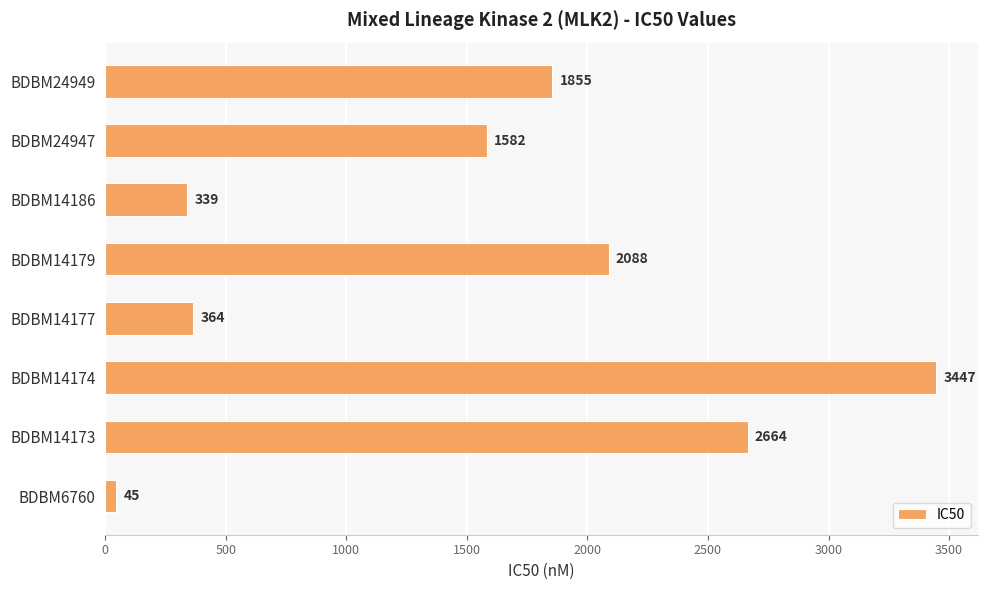

List the labels in order of value, smallest first.

BDBM6760, BDBM14186, BDBM14177, BDBM24947, BDBM24949, BDBM14179, BDBM14173, BDBM14174